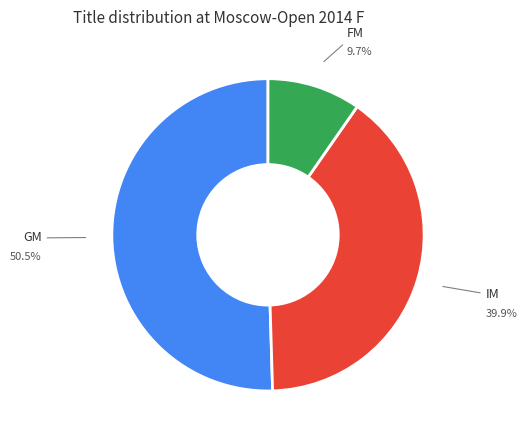

Is there a majority slice in this chart?

Yes